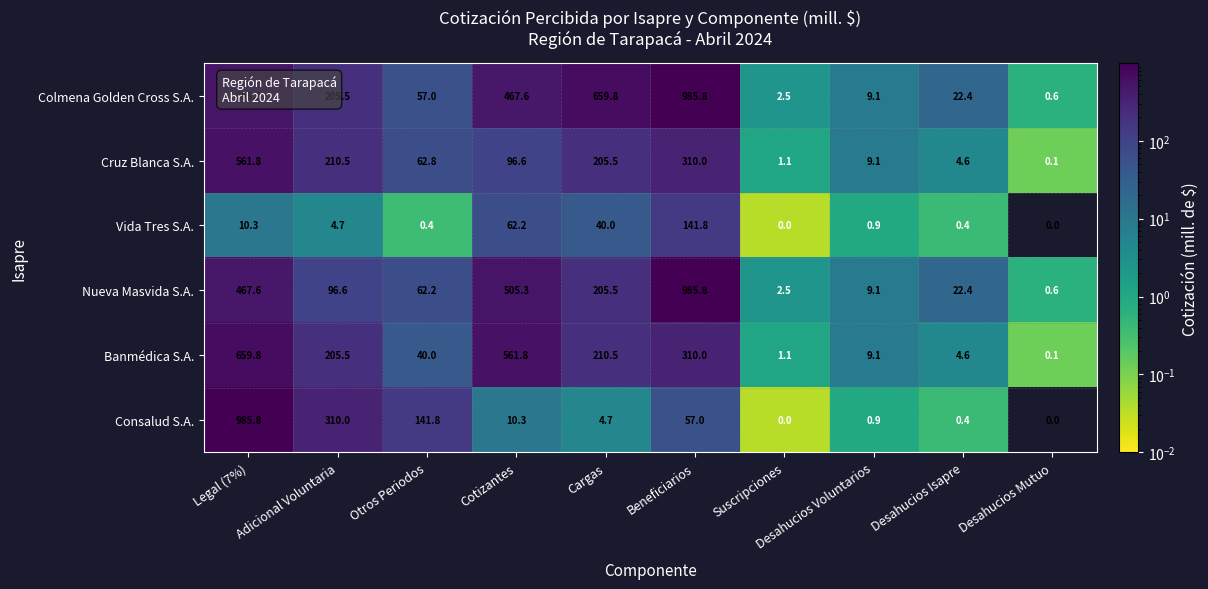

What is the spread (max minus min) of values at Adicional Voluntaria?

305.3